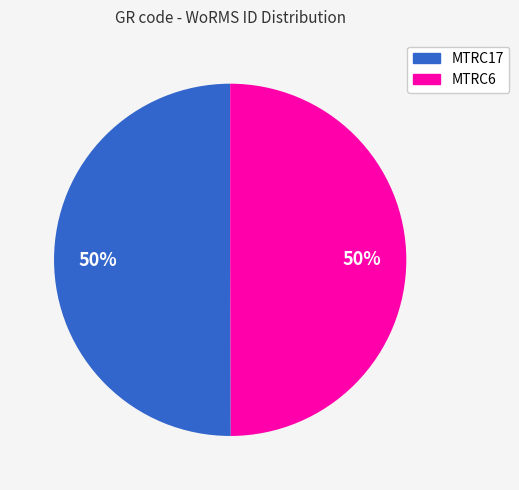

Approximately how many times larger is the value at MTRC17 compared to MTRC6?

1.0